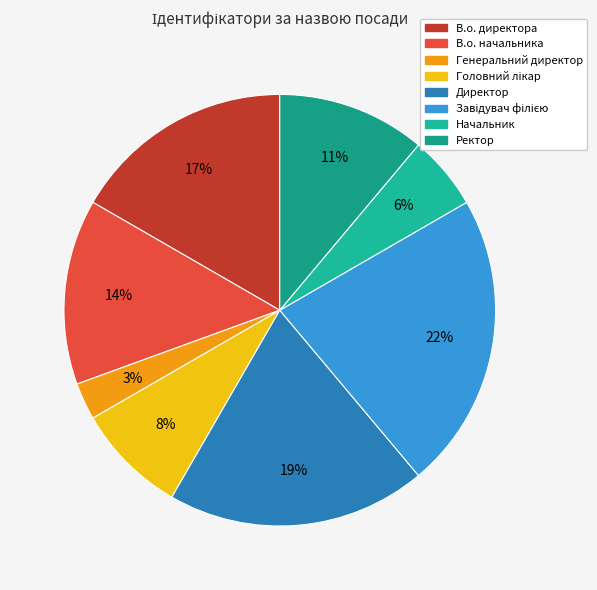

Is there a majority slice in this chart?

No